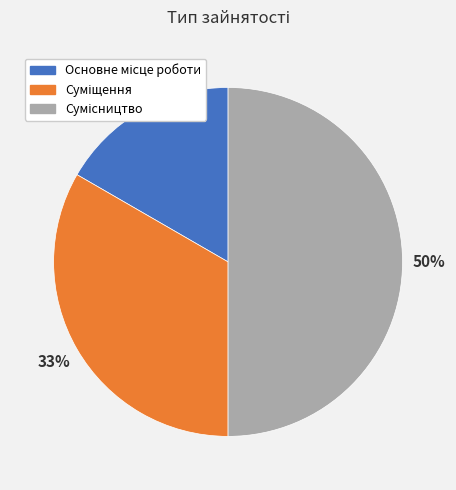

To the nearest percent, what is the average slice percentage?

33%